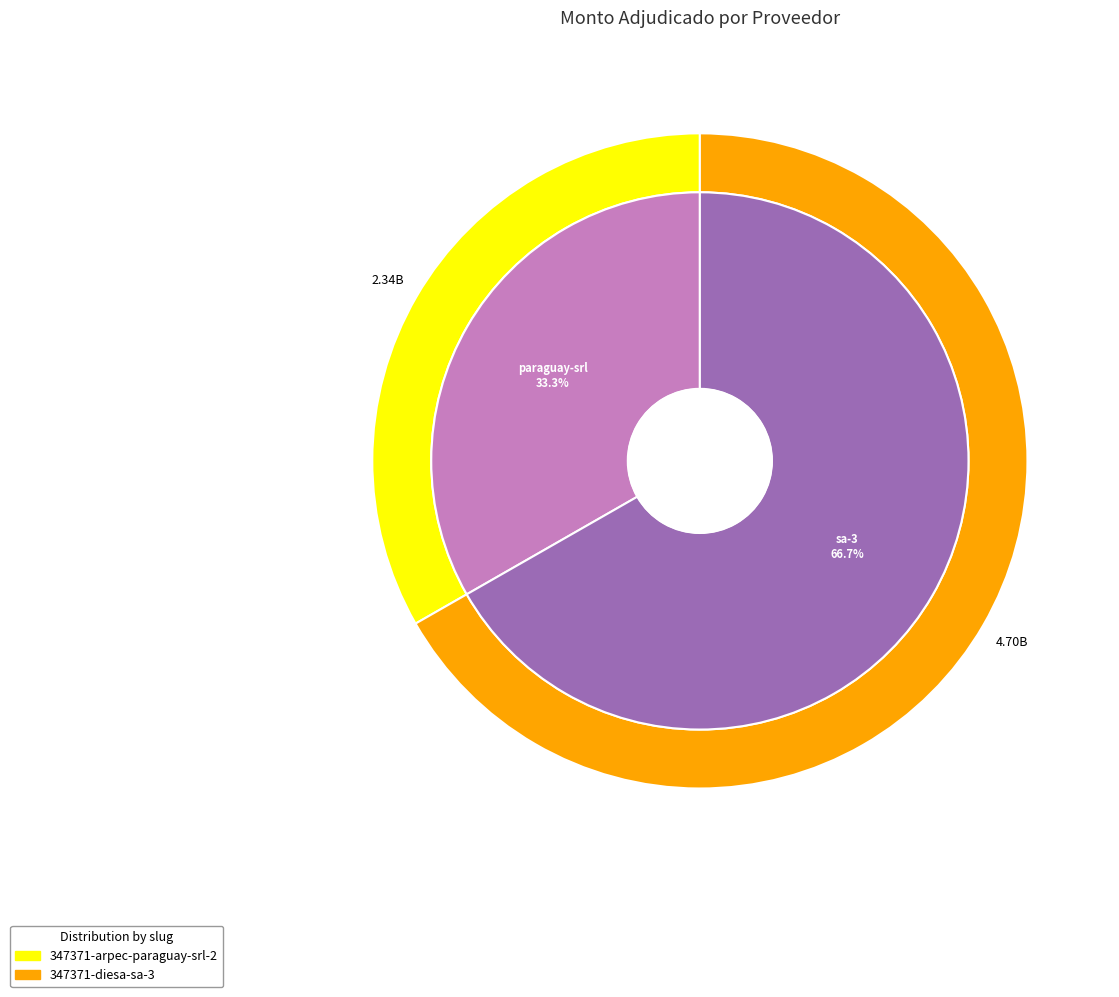

Which slice is the largest?

347371-diesa-sa-3